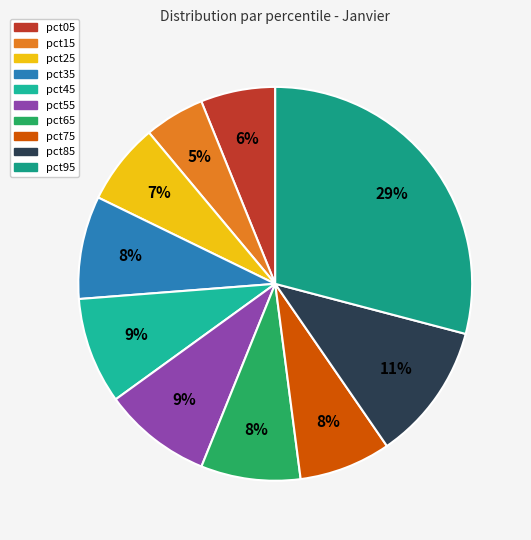

How many slices are in this pie chart?

10